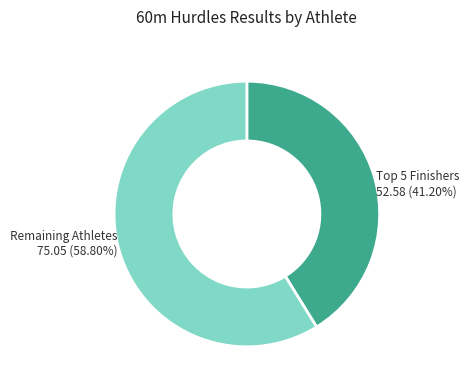

Does any single category account for the majority?

Yes